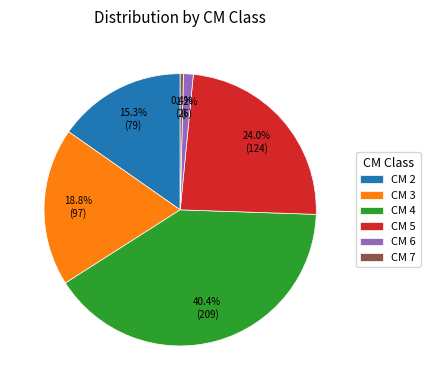

To the nearest percent, what is the average slice percentage?

17%